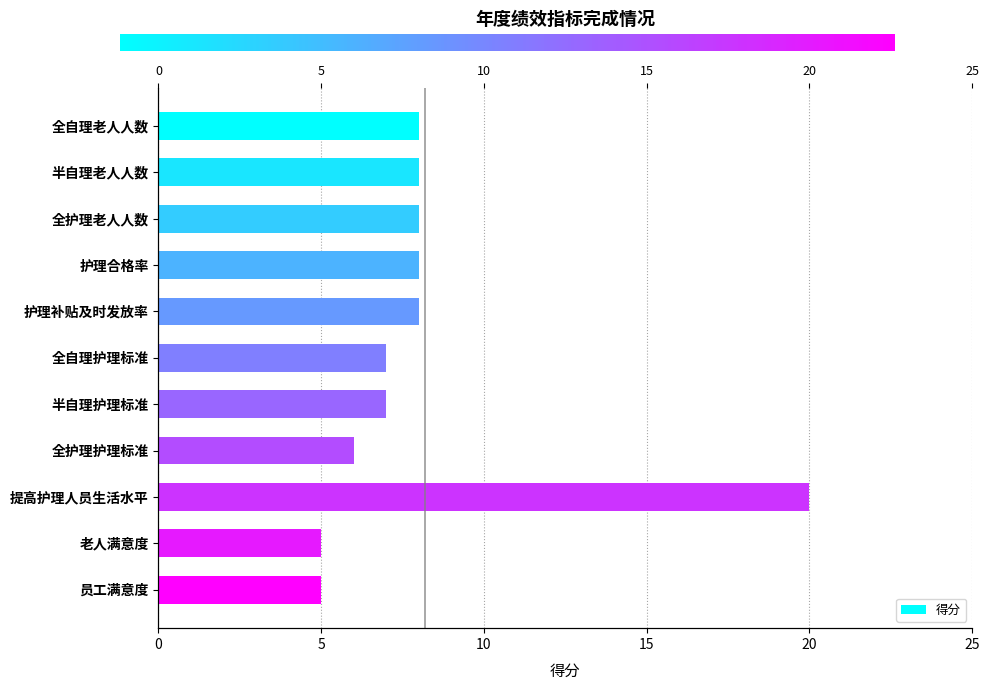

Rank the categories by value from lowest to highest.

老人满意度, 员工满意度, 全护理护理标准, 全自理护理标准, 半自理护理标准, 全自理老人人数, 半自理老人人数, 全护理老人人数, 护理合格率, 护理补贴及时发放率, 提高护理人员生活水平